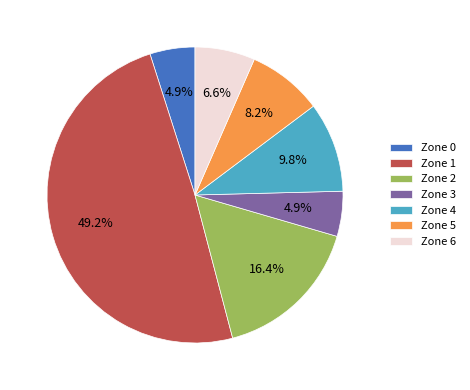

What percentage is NOT represented by Zone 3?

95.1%